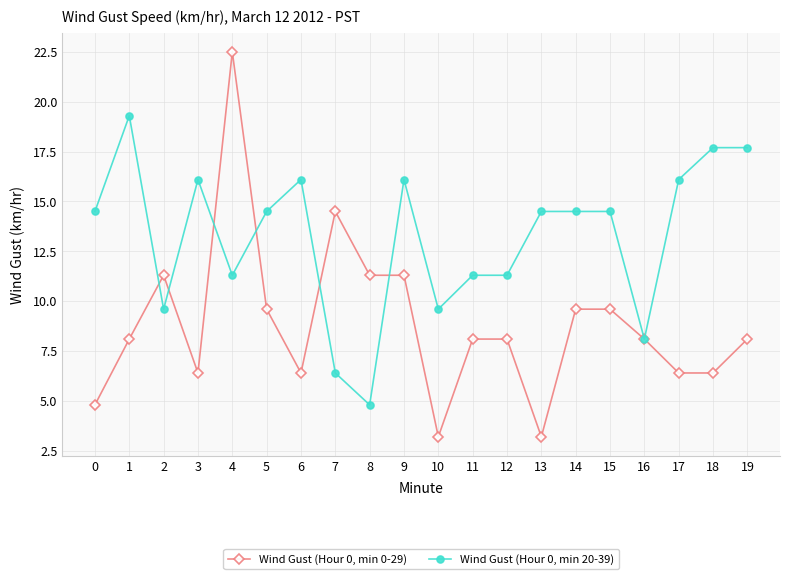

What is the value of the Wind Gust (Hour 0, min 20-39) point at the 7th from the left?

16.1